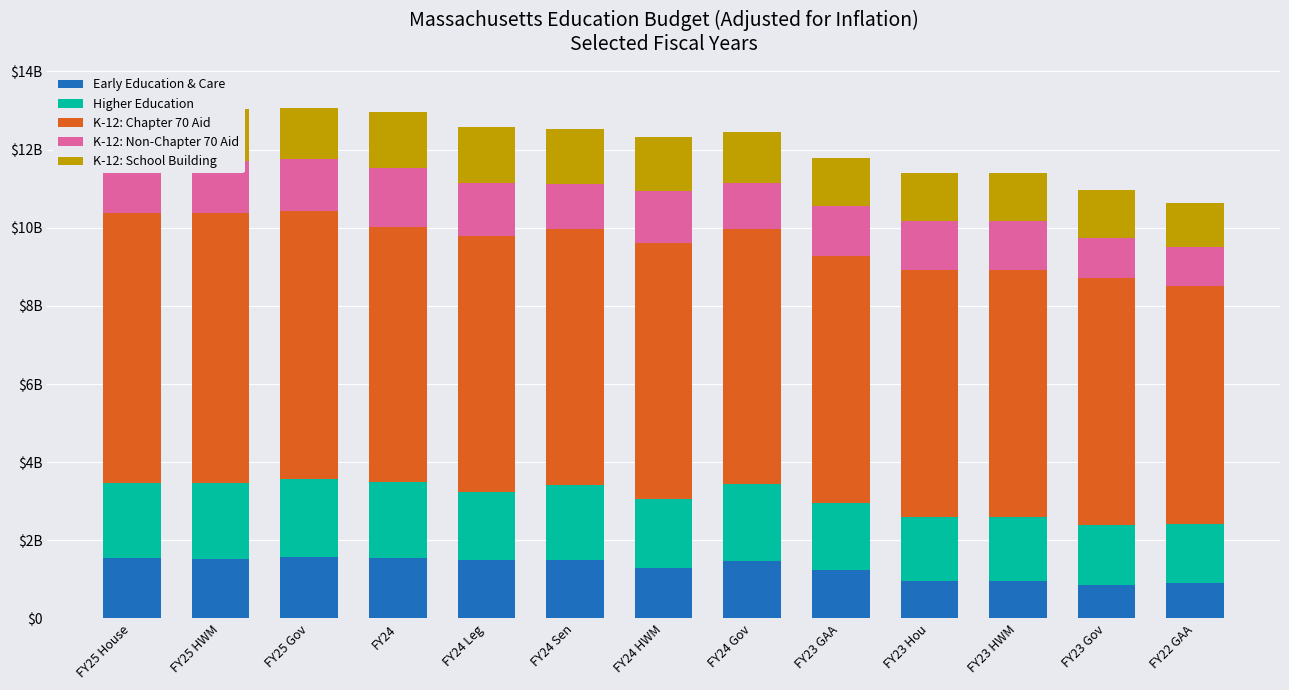

What is the difference between the maximum and minimum values in the K-12: School Building series?

327924123